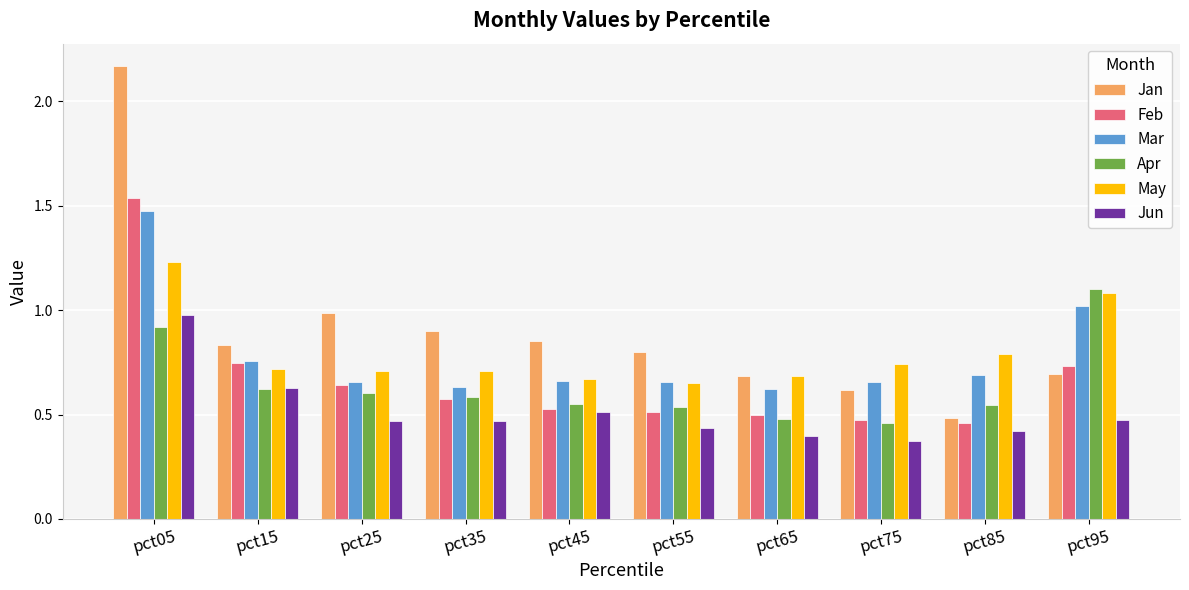

Are the bars horizontal?

No